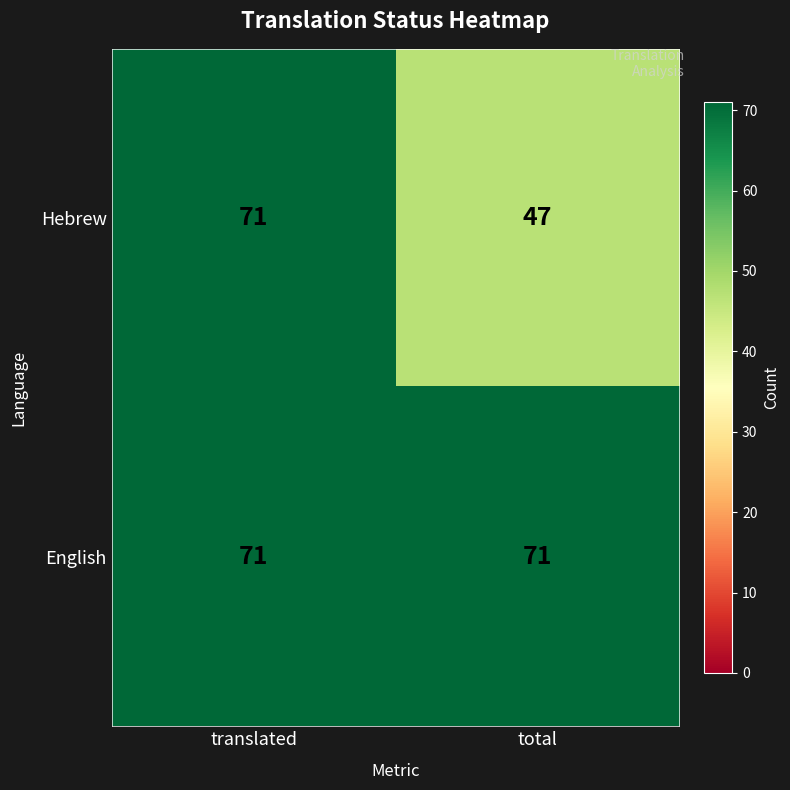

Reading right to left, what are all the values shown in this chart?

Hebrew: 47	71
English: 71	71